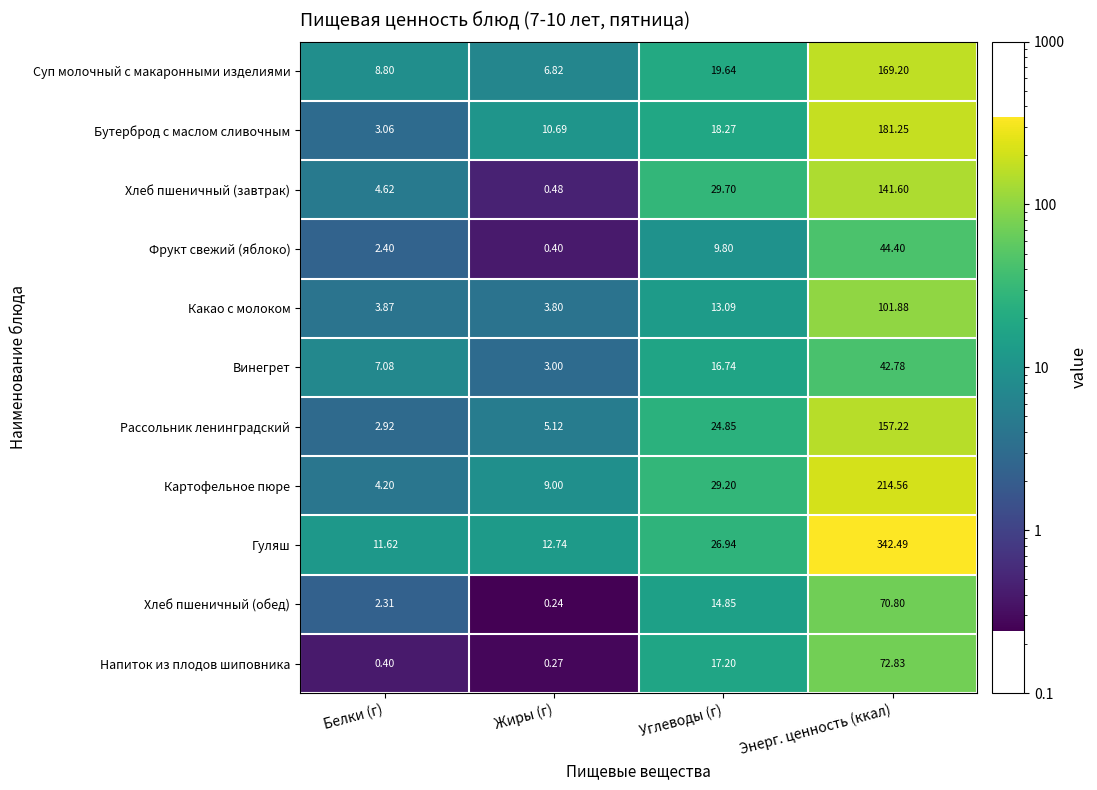

At which category is the sum across all series the highest?

Энерг. ценность (ккал)